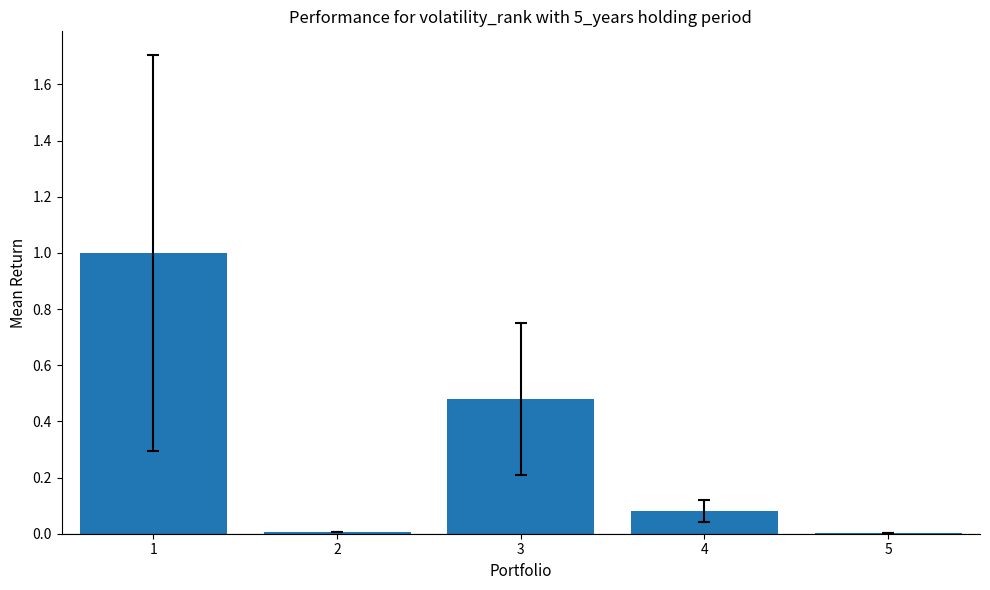

Are the bars grouped side by side (vs. stacked)?

No